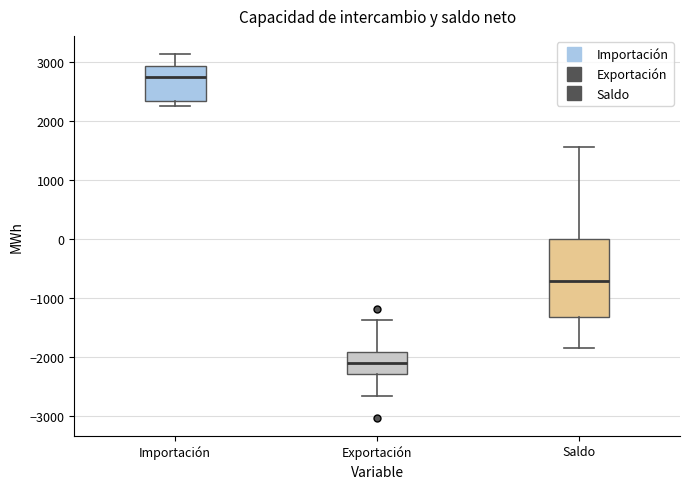

Reading left to right, transcribe this box plot: for each box, give where its median line is, the range the box spans, and where its two whiskers end, as read against the y-axis. The values are not printed on the chart, so give them approximately, as read against the axis.

Importación: median 2700, box 2300 to 2900, whiskers 2300 (just below the box's lower edge) to 3100
Exportación: median -2100, box -2300 to -1900, whiskers -2700 to -1400
Saldo: median -700, box -1300 to 0, whiskers -1800 to 1600